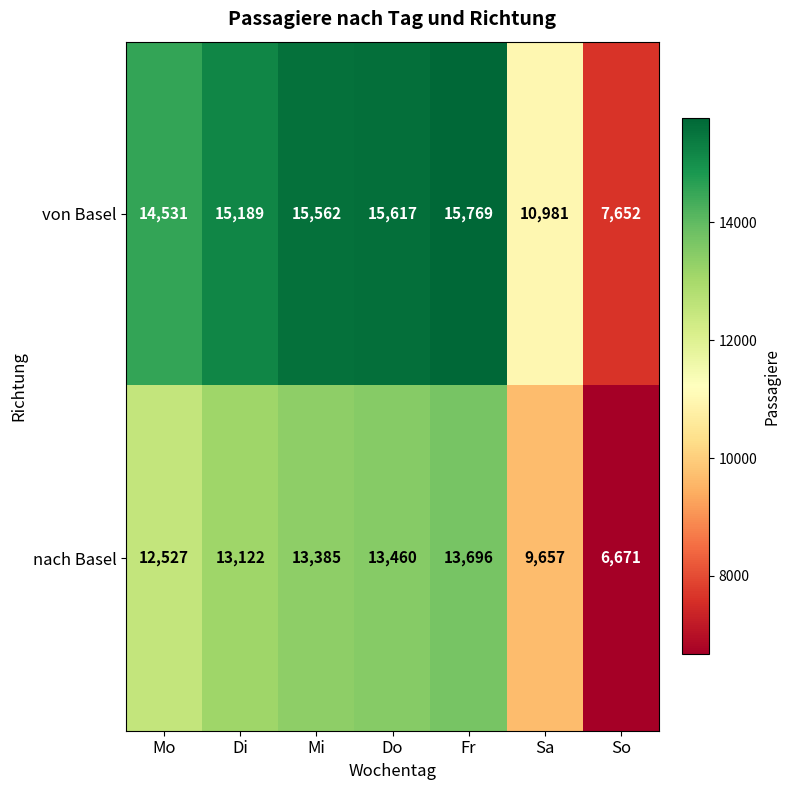

What is the difference between the second highest and minimum values in the von Basel series?

7965